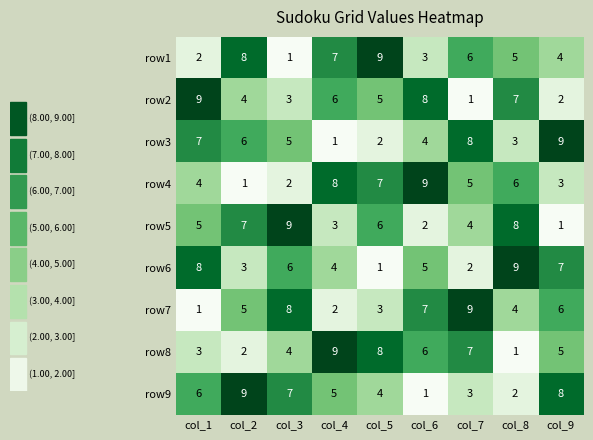

What value does the row4 series have at col_5?

7